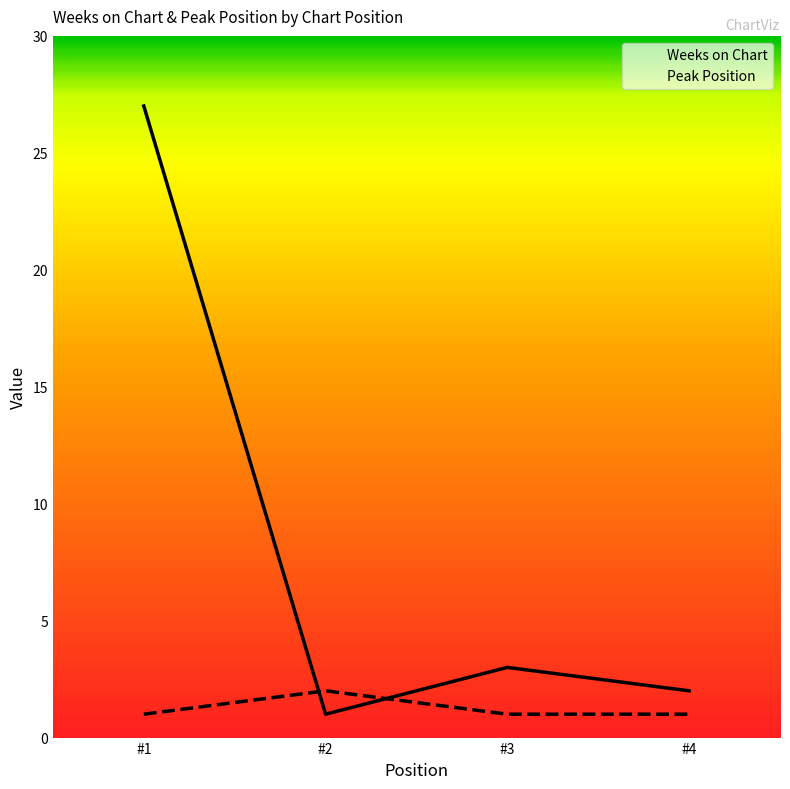

Which category has the lowest value in the Weeks on Chart series?

#2